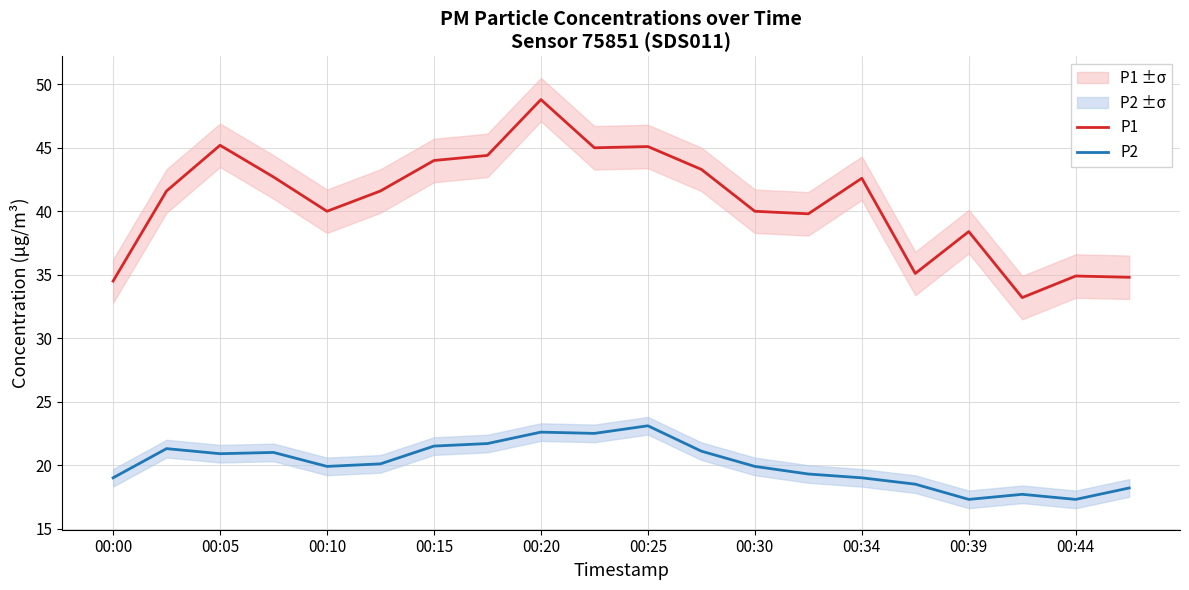

What is the maximum value for P1?

48.8